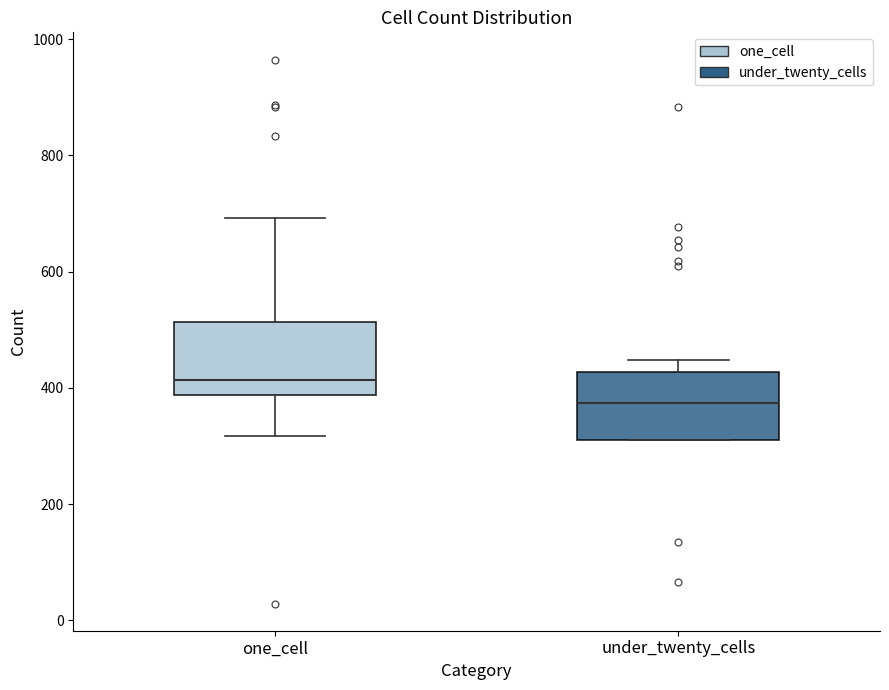

Reading left to right, read every box against the y-axis: the position of its median line, the range the box covers, and the ends of its whiskers. The values are not printed on the chart, so give them approximately, as read against the axis.

one_cell: median 420, box 380 to 520, whiskers 320 to 700
under_twenty_cells: median 380, box 320 to 420, whiskers 320 to 440